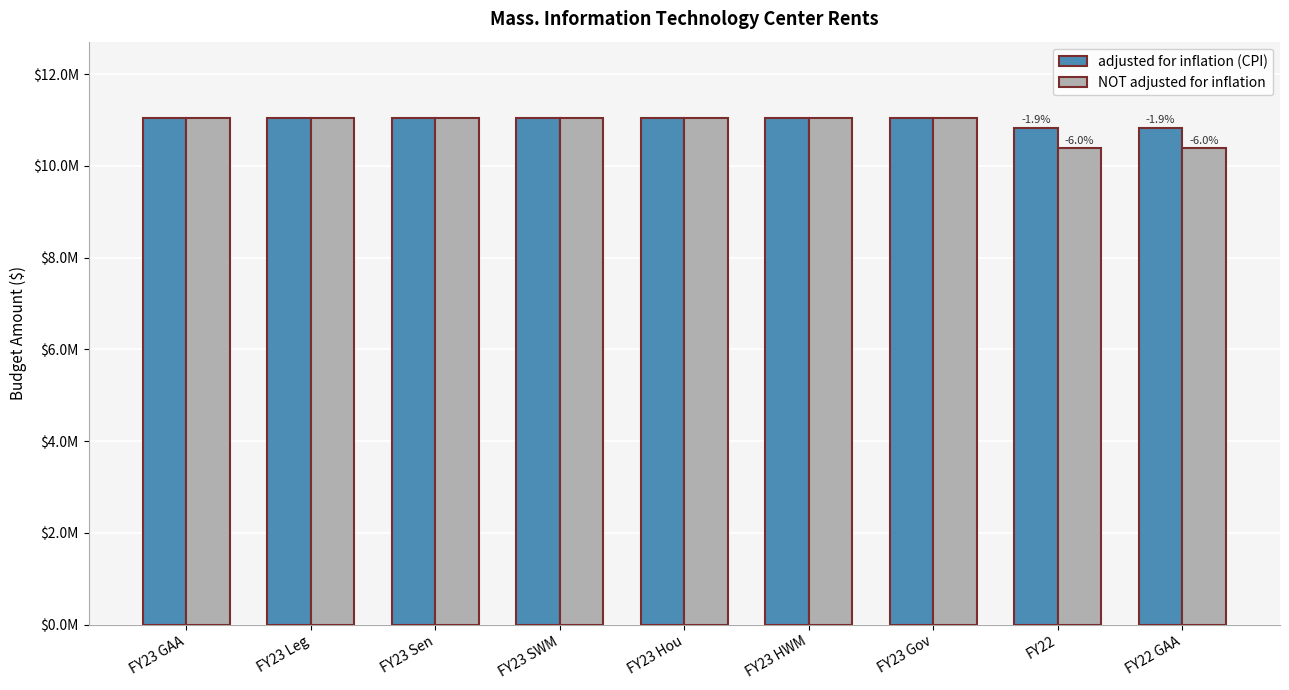

What is the value of the adjusted for inflation (CPI) bar at the 2nd from the left?

11052428